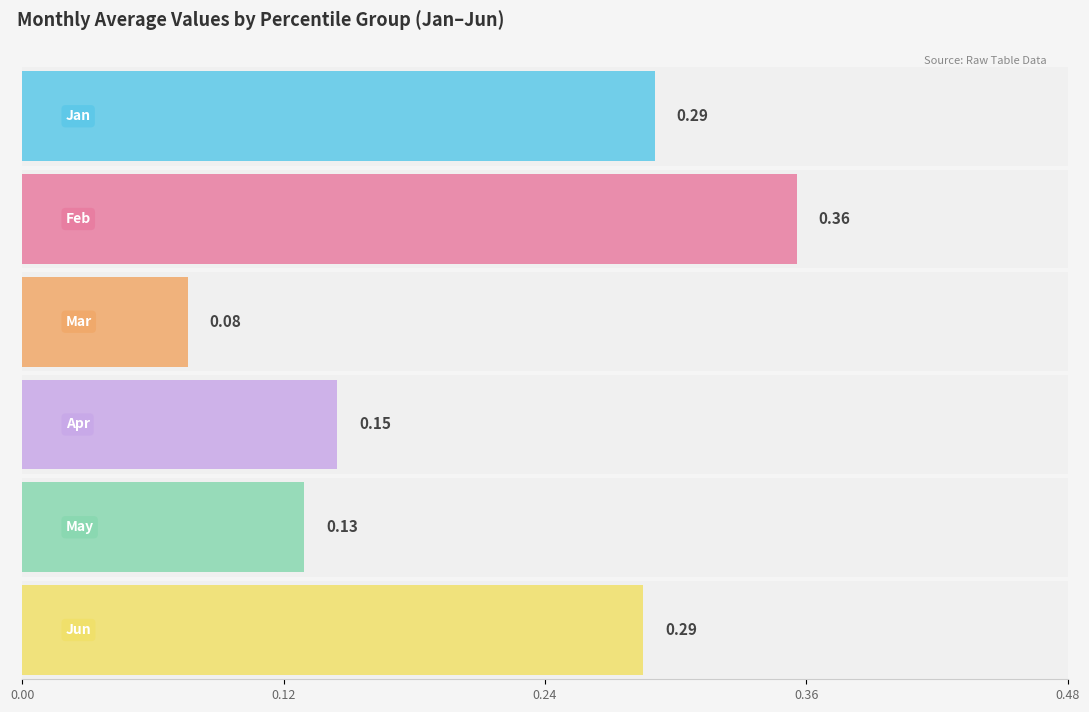

What are all the series names shown in the legend?

Jan, Feb, Mar, Apr, May, Jun